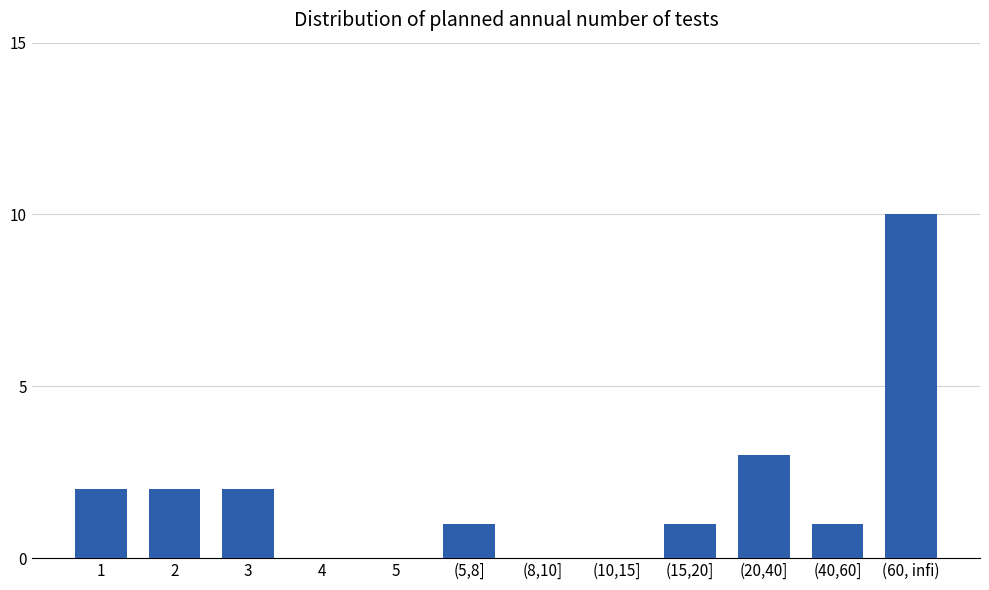

Reading left to right, list all the values displayed in this chart.

1=2	2=2	3=2	4=0	5=0	(5,8]=1	(8,10]=0	(10,15]=0	(15,20]=1	(20,40]=3	(40,60]=1	(60, infi)=10